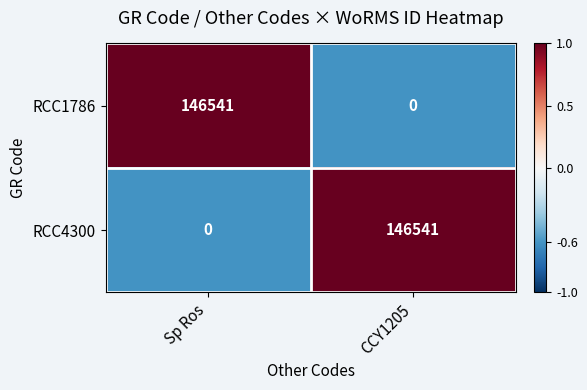

What is the spread (max minus min) of values at Sp Ros?

146541